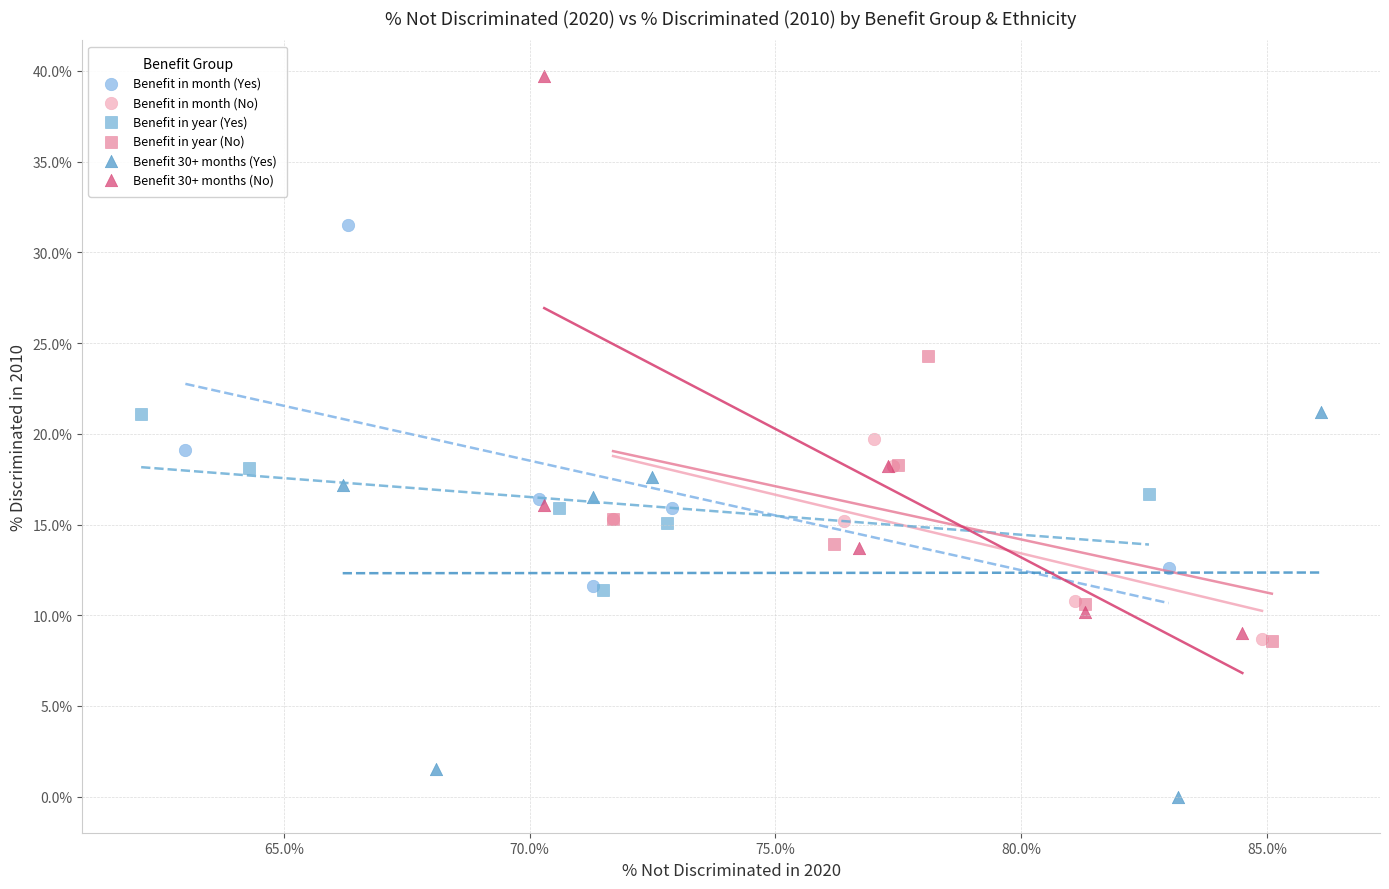

Which series has the largest Y range (max minus min)?

Benefit 30+ months (No)